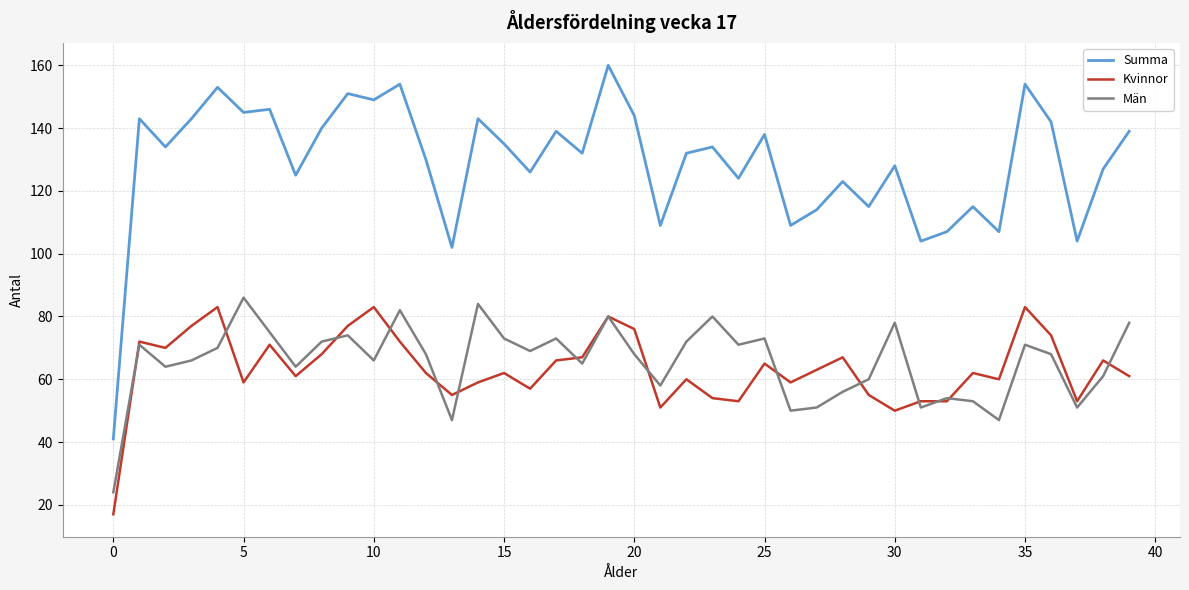

True or false: Summa has more than 2 interior local peaks.

True